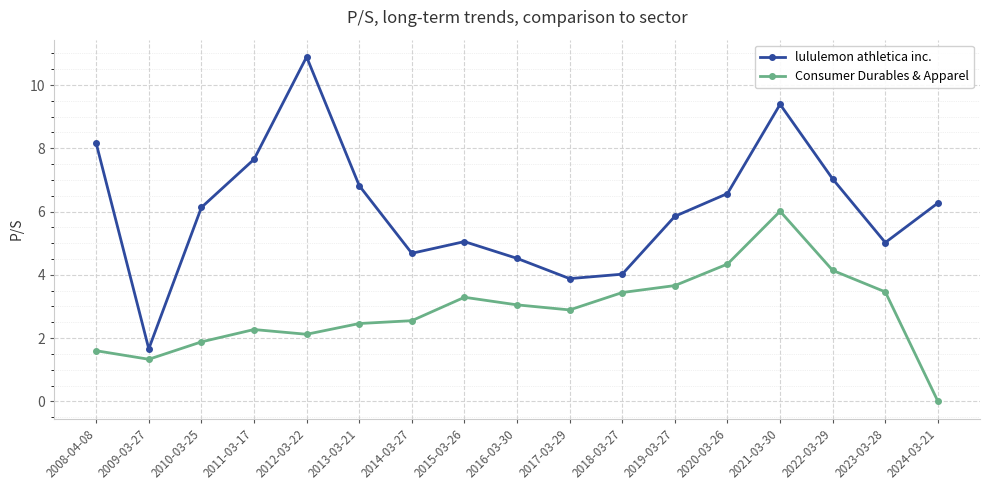

What position from the left is 2017-03-29?

10